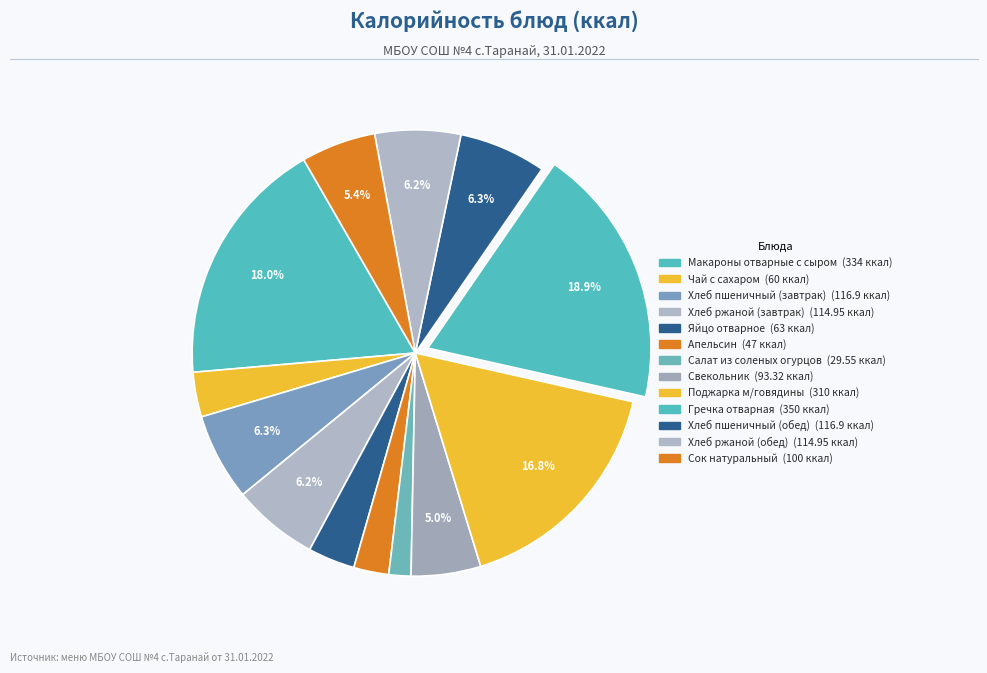

What percentage is the Сок натуральный slice, to the nearest percent?

5%